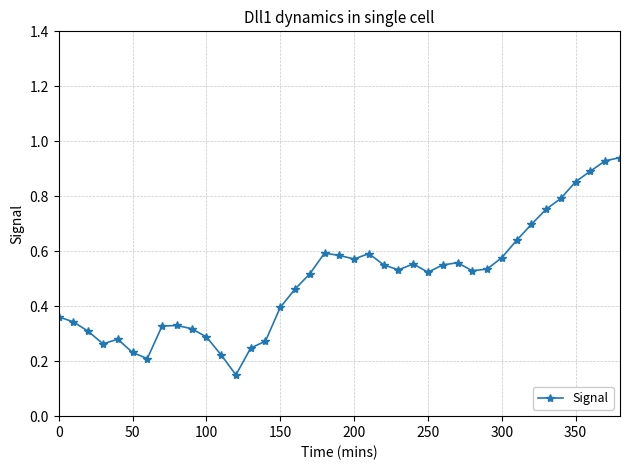

What is the difference between the maximum and second lowest values?

0.7